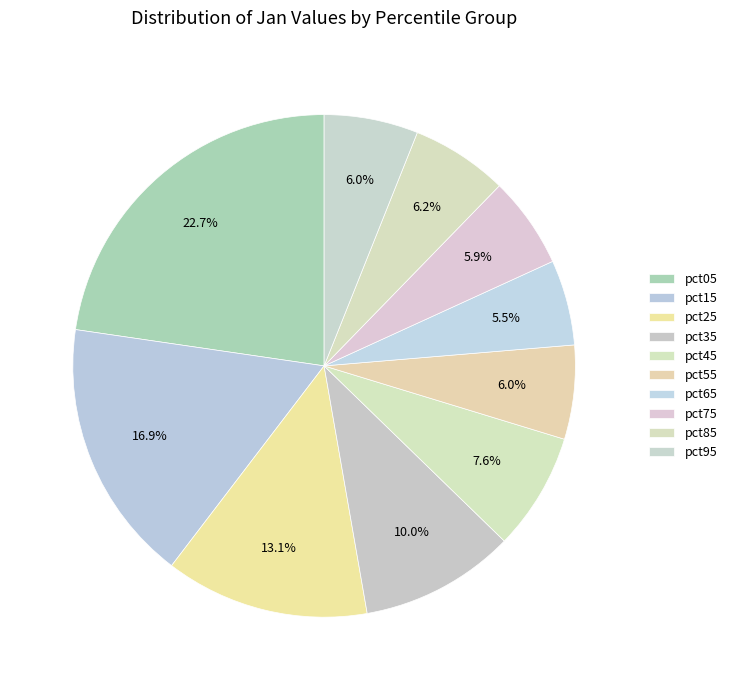

Is it true that pct45 is 2% of the pie?

False